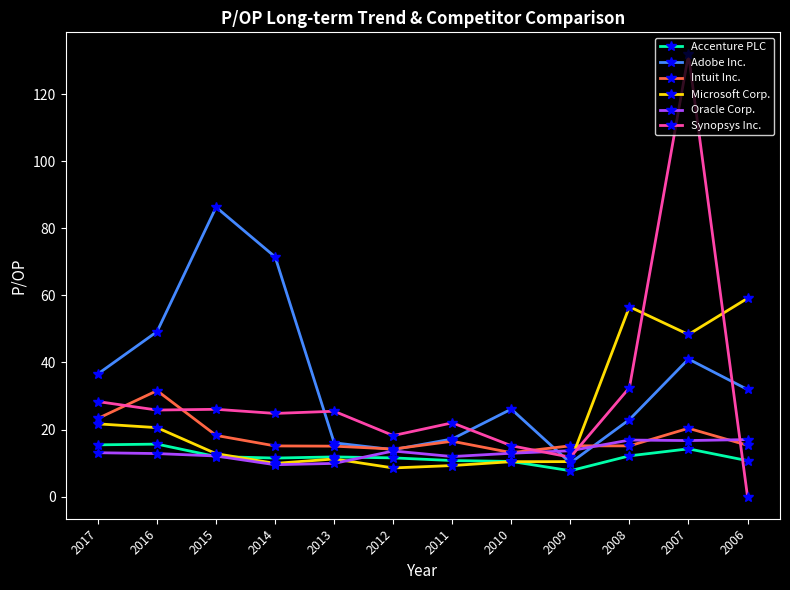

The Accenture PLC series shows 12.2 at 2008. True or false?

True